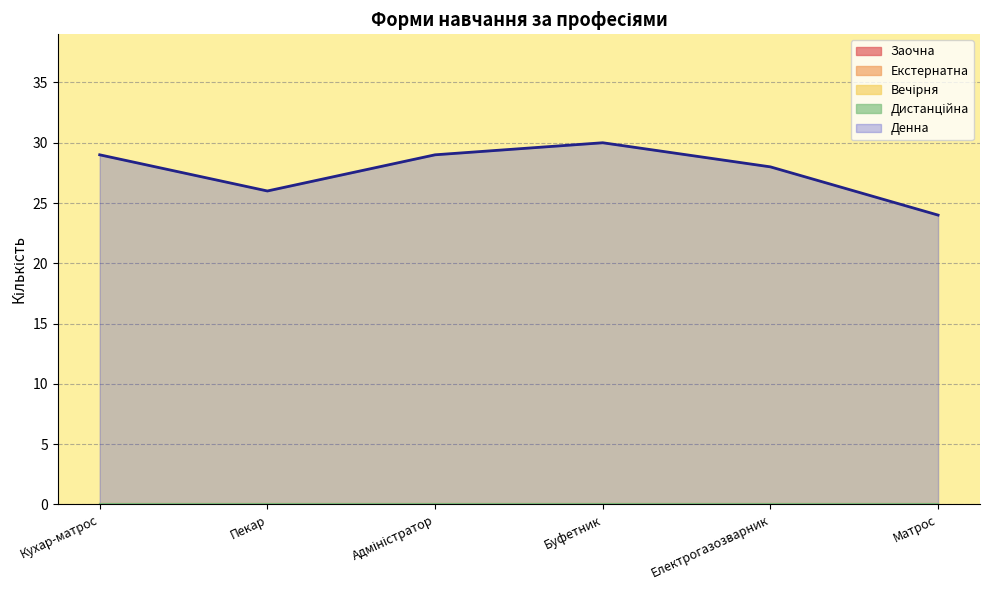

At how many categories does at least one series exceed 1?

6